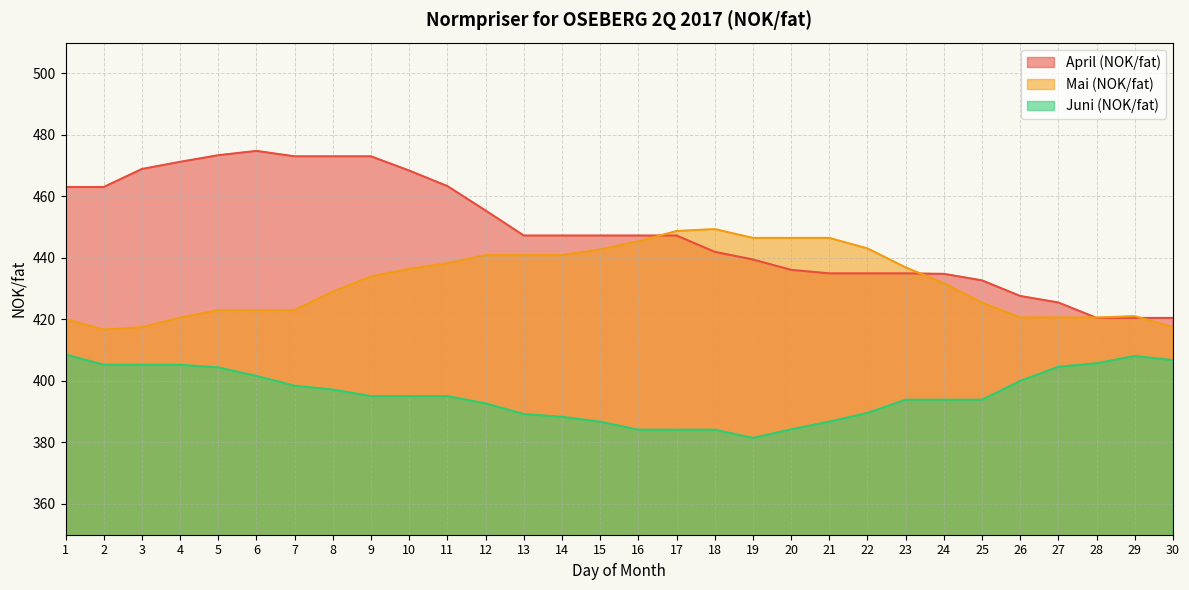

Rank the categories by April (NOK/fat) value from highest to lowest.

6, 5, 7, 8, 9, 4, 3, 10, 11, 1, 2, 12, 13, 14, 15, 16, 17, 18, 19, 20, 21, 22, 23, 24, 25, 26, 27, 28, 29, 30